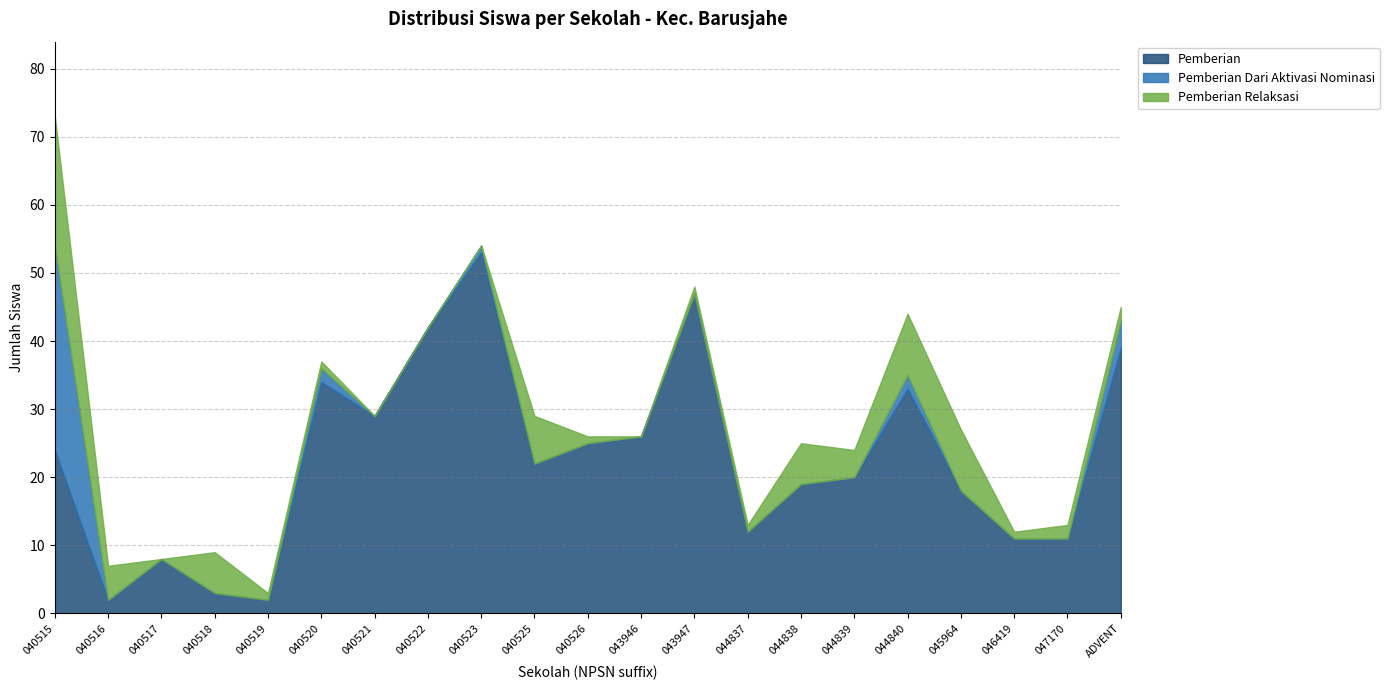

True or false: Pemberian Relaksasi and Pemberian Dari Aktivasi Nominasi intersect in this chart.

True